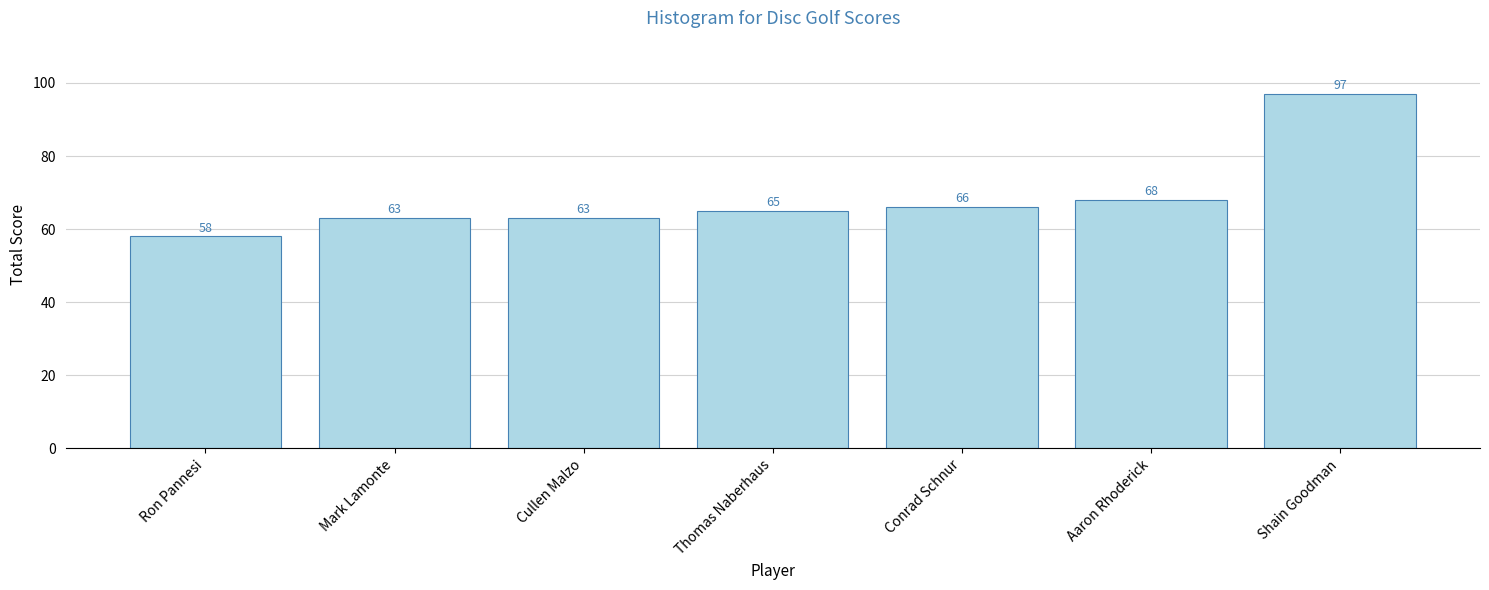

The value at Aaron Rhoderick is 121. True or false?

False